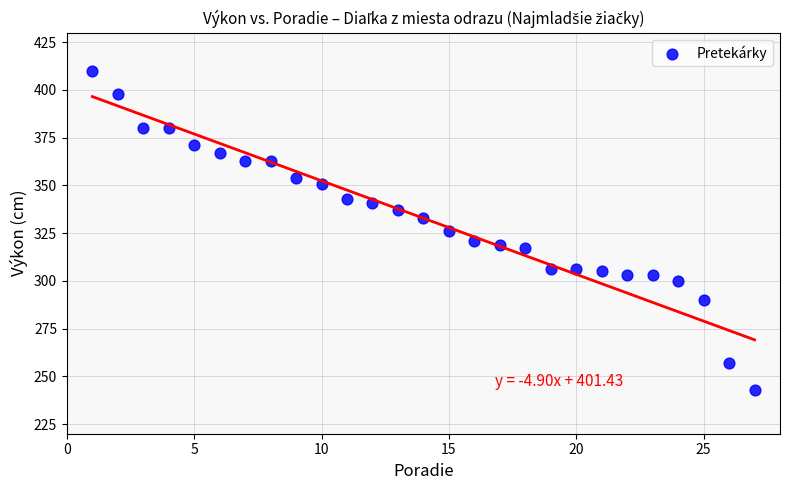

What is the range of Y values (max minus min)?

167